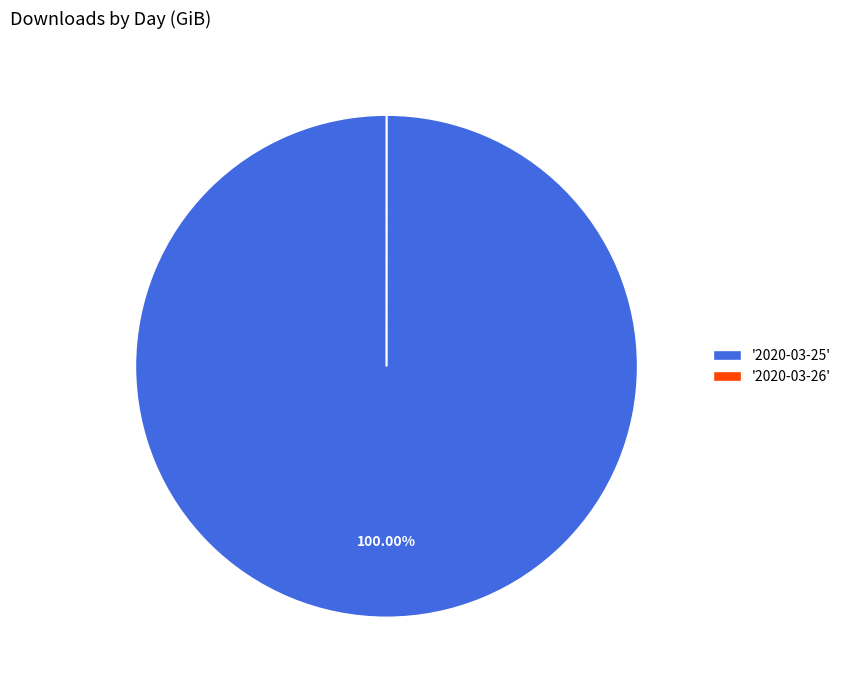

Is there any slice that represents more than half of the pie?

Yes